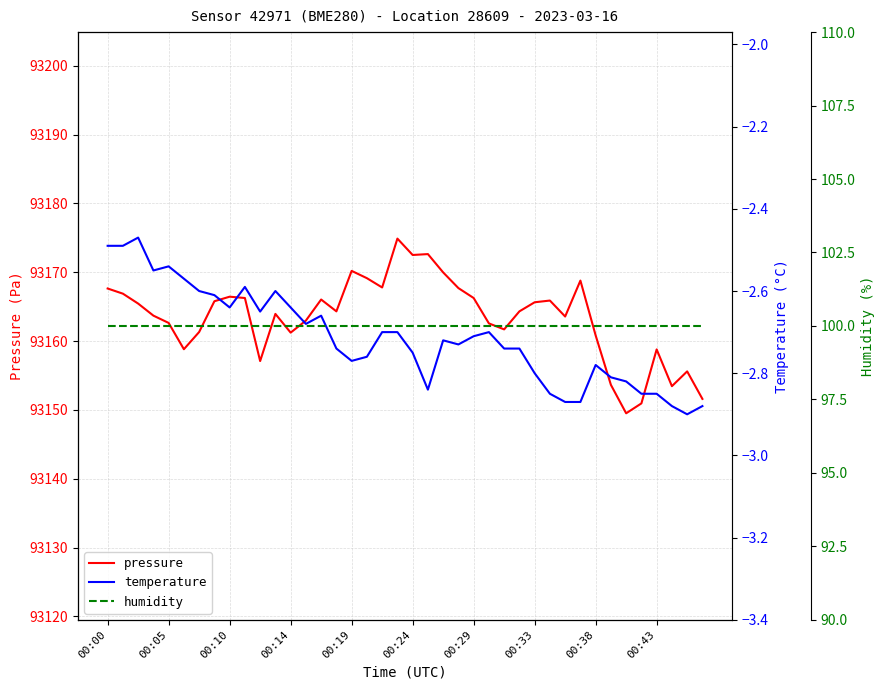

Does the chart display data point markers on the line(s)?

No